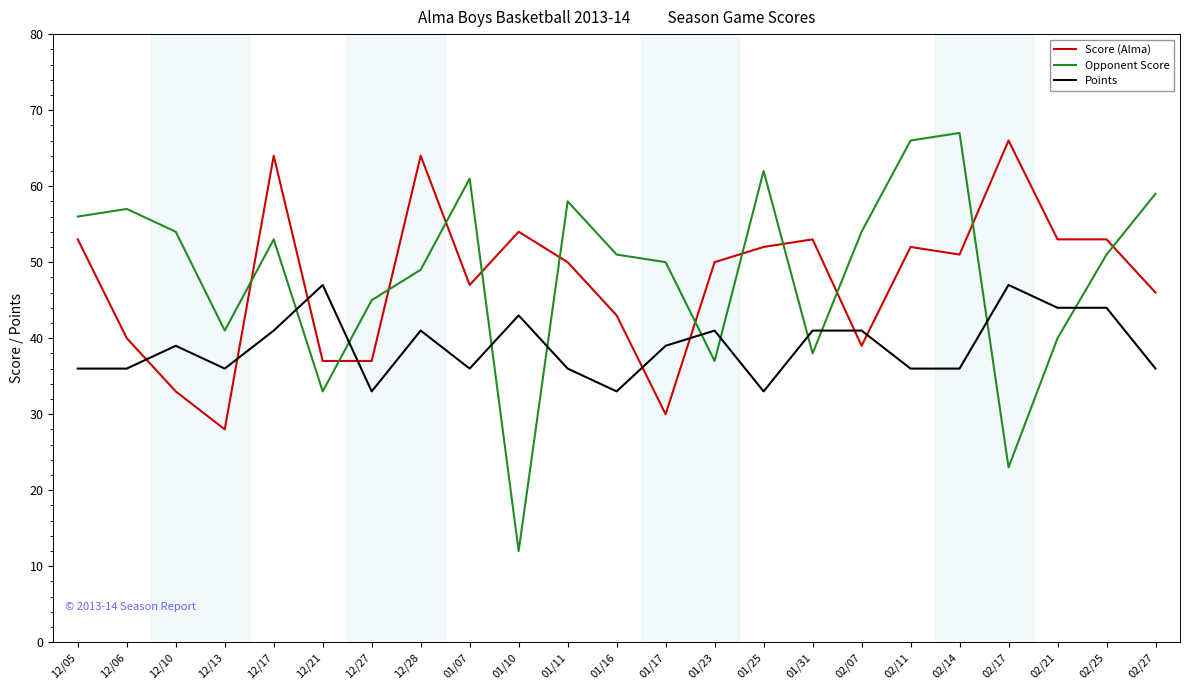

How many lines are shown in the chart?

3